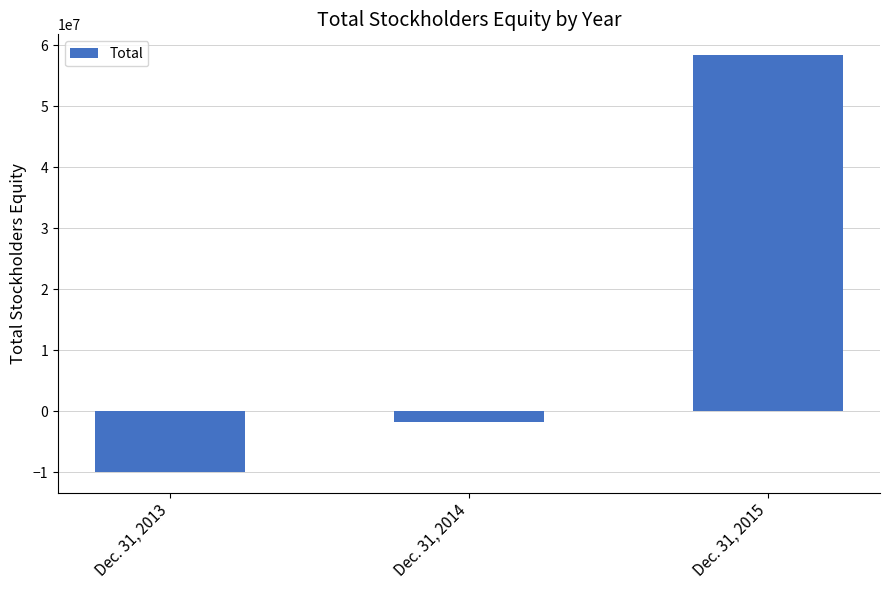

What is the value of the 1st bar from the left?

-9905974